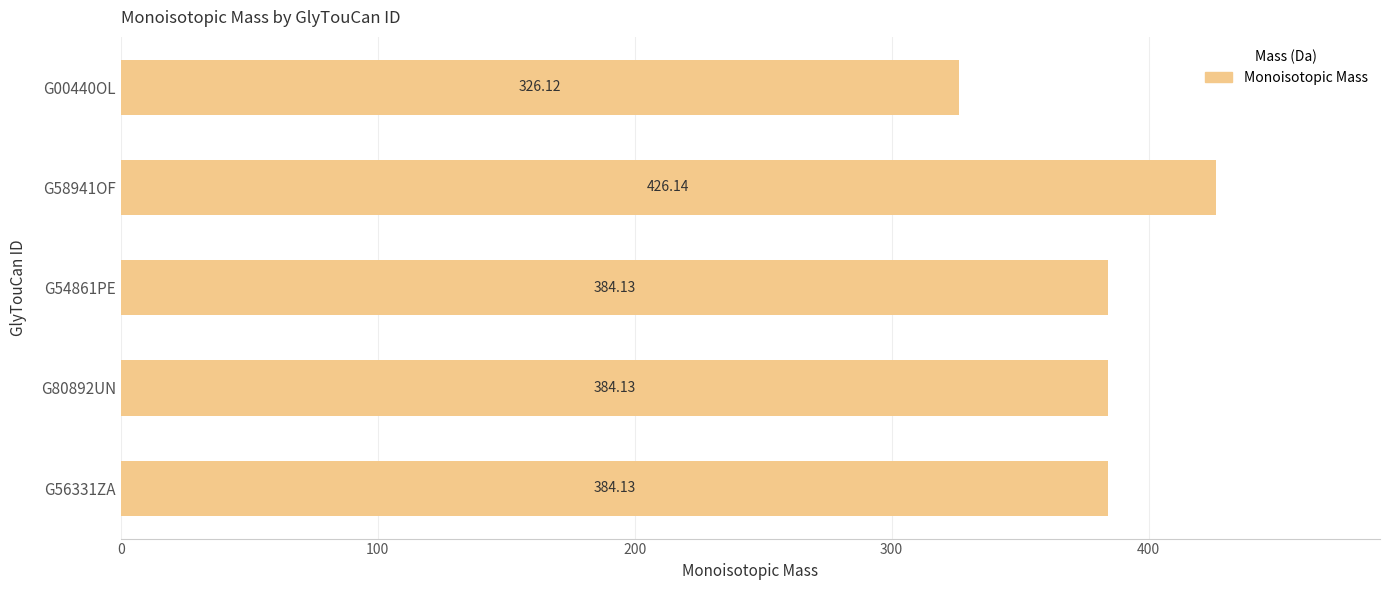

Are the bars grouped side by side (vs. stacked)?

No